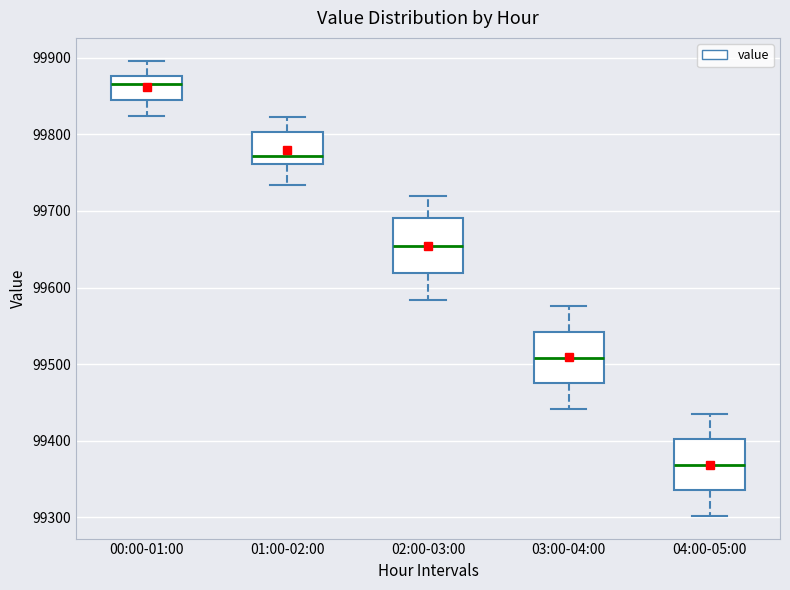

Reading left to right, read every box against the y-axis: the position of its median line, the range the box covers, and the ends of its whiskers. The values are not printed on the chart, so give them approximately, as read against the axis.

00:00-01:00: median 99870, box 99850 to 99880, whiskers 99820 to 99900
01:00-02:00: median 99770, box 99760 to 99800, whiskers 99730 to 99820
02:00-03:00: median 99650, box 99620 to 99690, whiskers 99580 to 99720
03:00-04:00: median 99510, box 99480 to 99540, whiskers 99440 to 99580
04:00-05:00: median 99370, box 99340 to 99400, whiskers 99300 to 99440